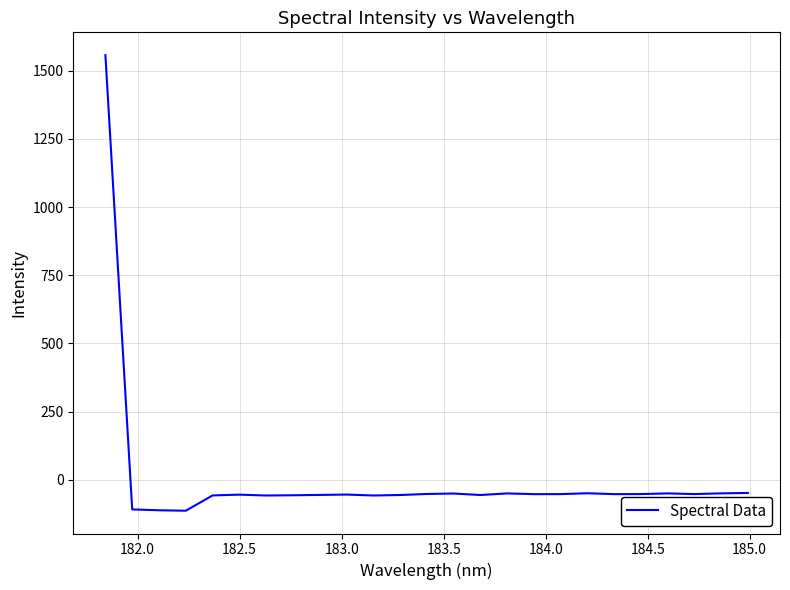

What is the minimum value shown in the chart?

-113.3